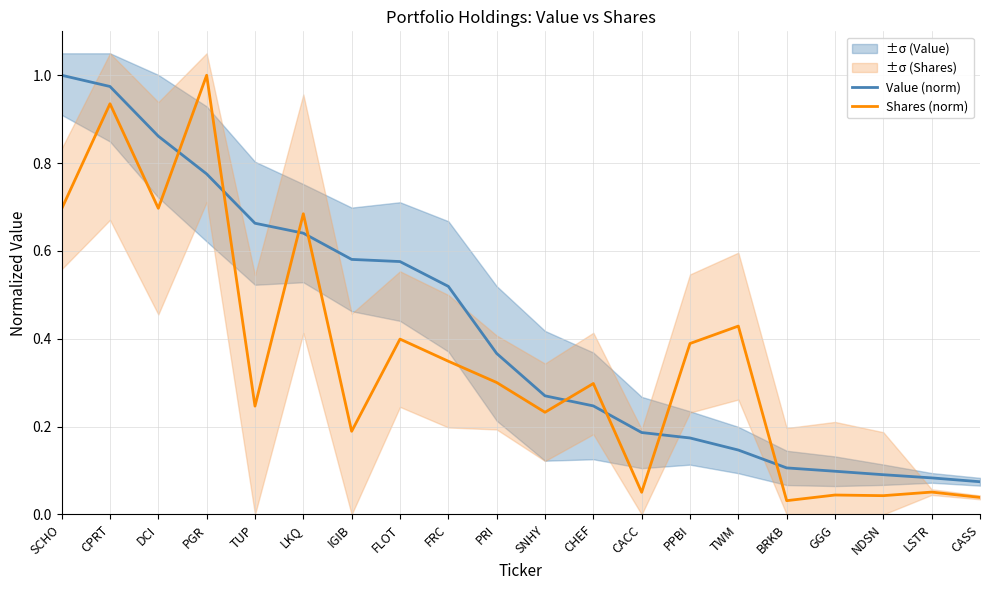

At how many categories does at least one series exceed 0?

20